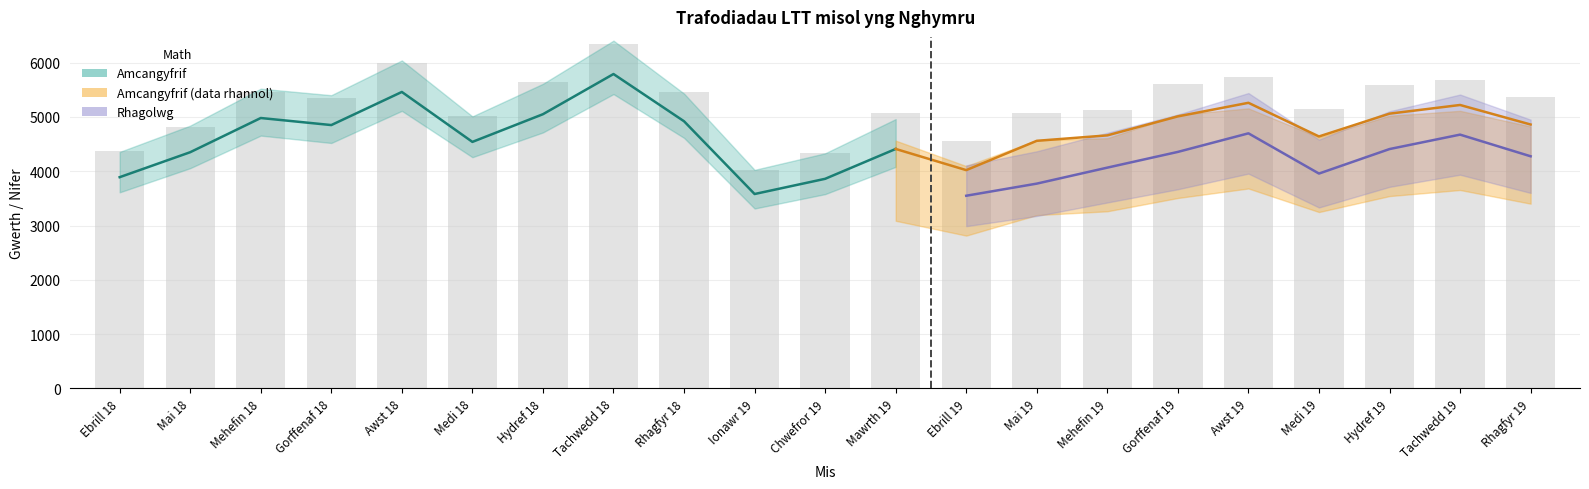

Which category has the highest value across all series?

Tachwedd 18